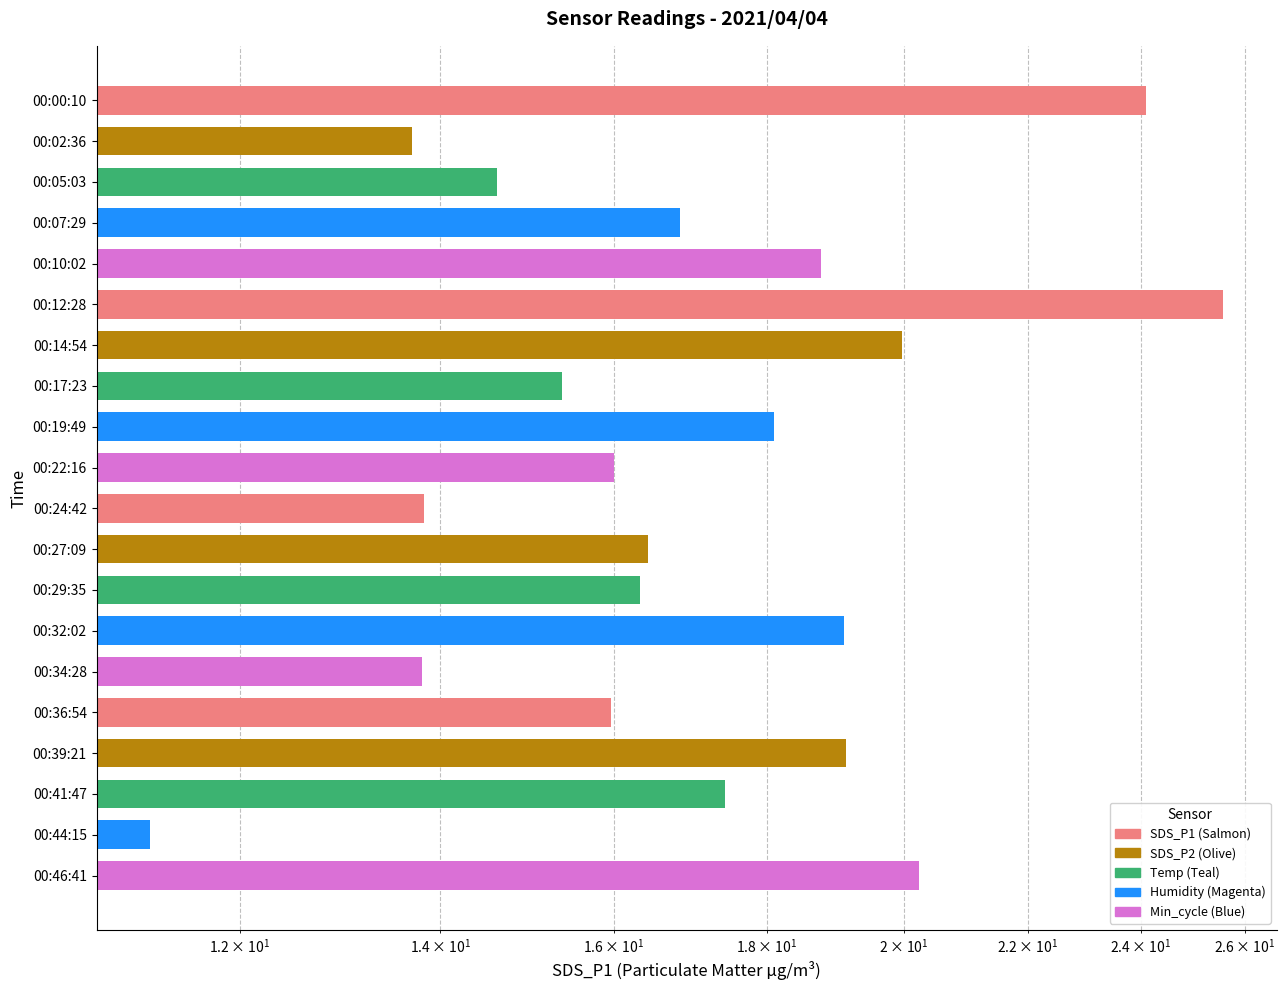

Is it true that the value at 00:10:02 is 18.8?

True